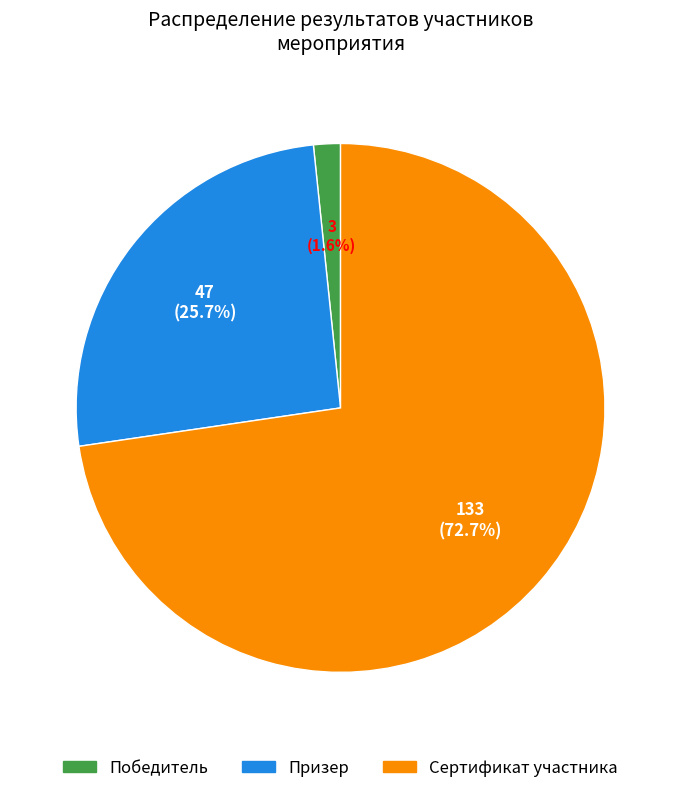

To the nearest percent, what is the difference between the largest and smallest slice percentages?

71%